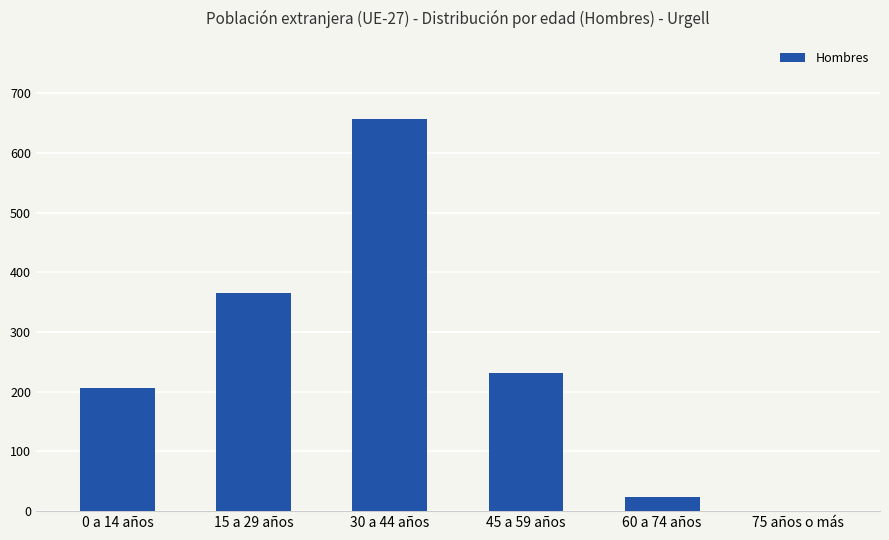

Approximately how many times larger is the value at 30 a 44 años compared to 15 a 29 años?

1.8